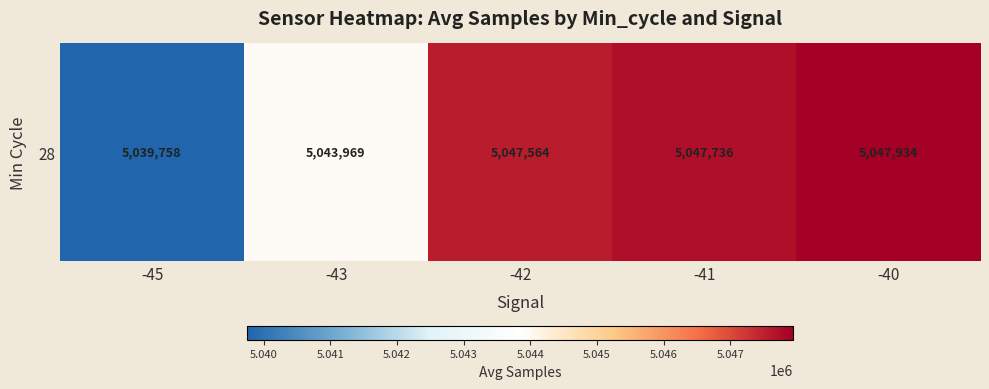

Rank the categories by value from highest to lowest.

-40, -41, -42, -43, -45